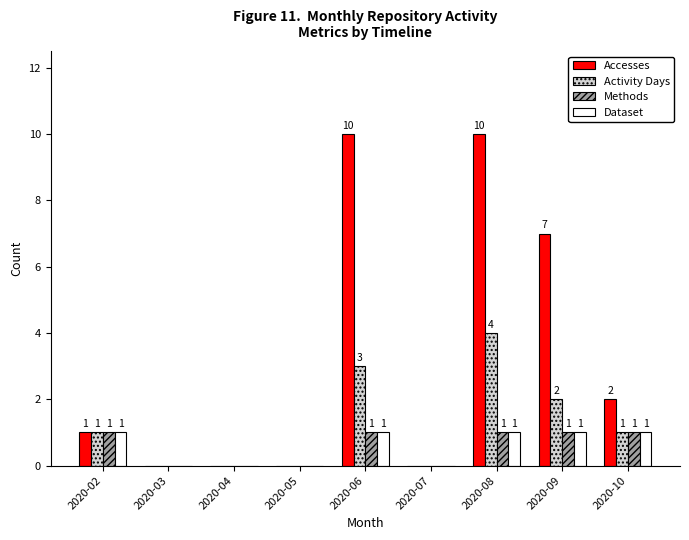

What is the sum of the Dataset values at 2020-08 and 2020-09?

2